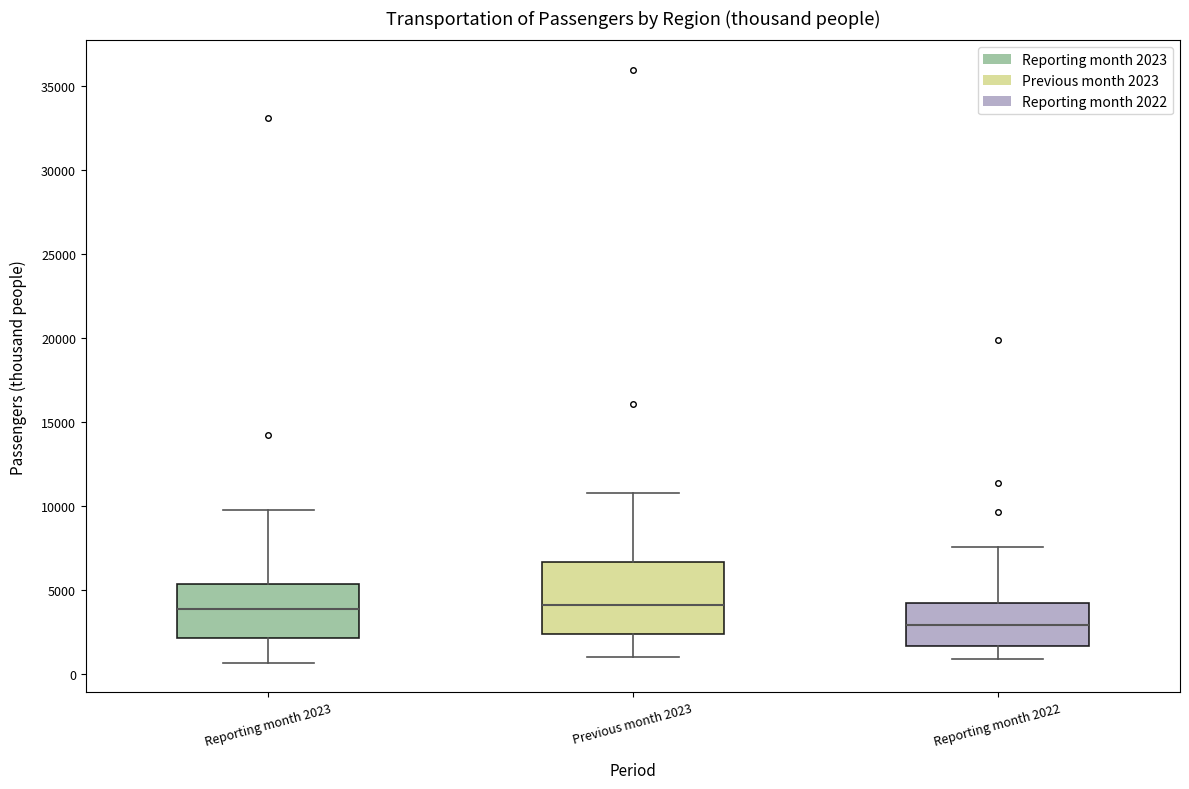

Reading left to right, read every box against the y-axis: the position of its median line, the range the box covers, and the ends of its whiskers. The values are not printed on the chart, so give them approximately, as read against the axis.

Reporting month 2023: median 4000, box 2000 to 5500, whiskers 500 to 9500
Previous month 2023: median 4000, box 2500 to 6500, whiskers 1000 to 11000
Reporting month 2022: median 3000, box 1500 to 4000, whiskers 1000 to 7500